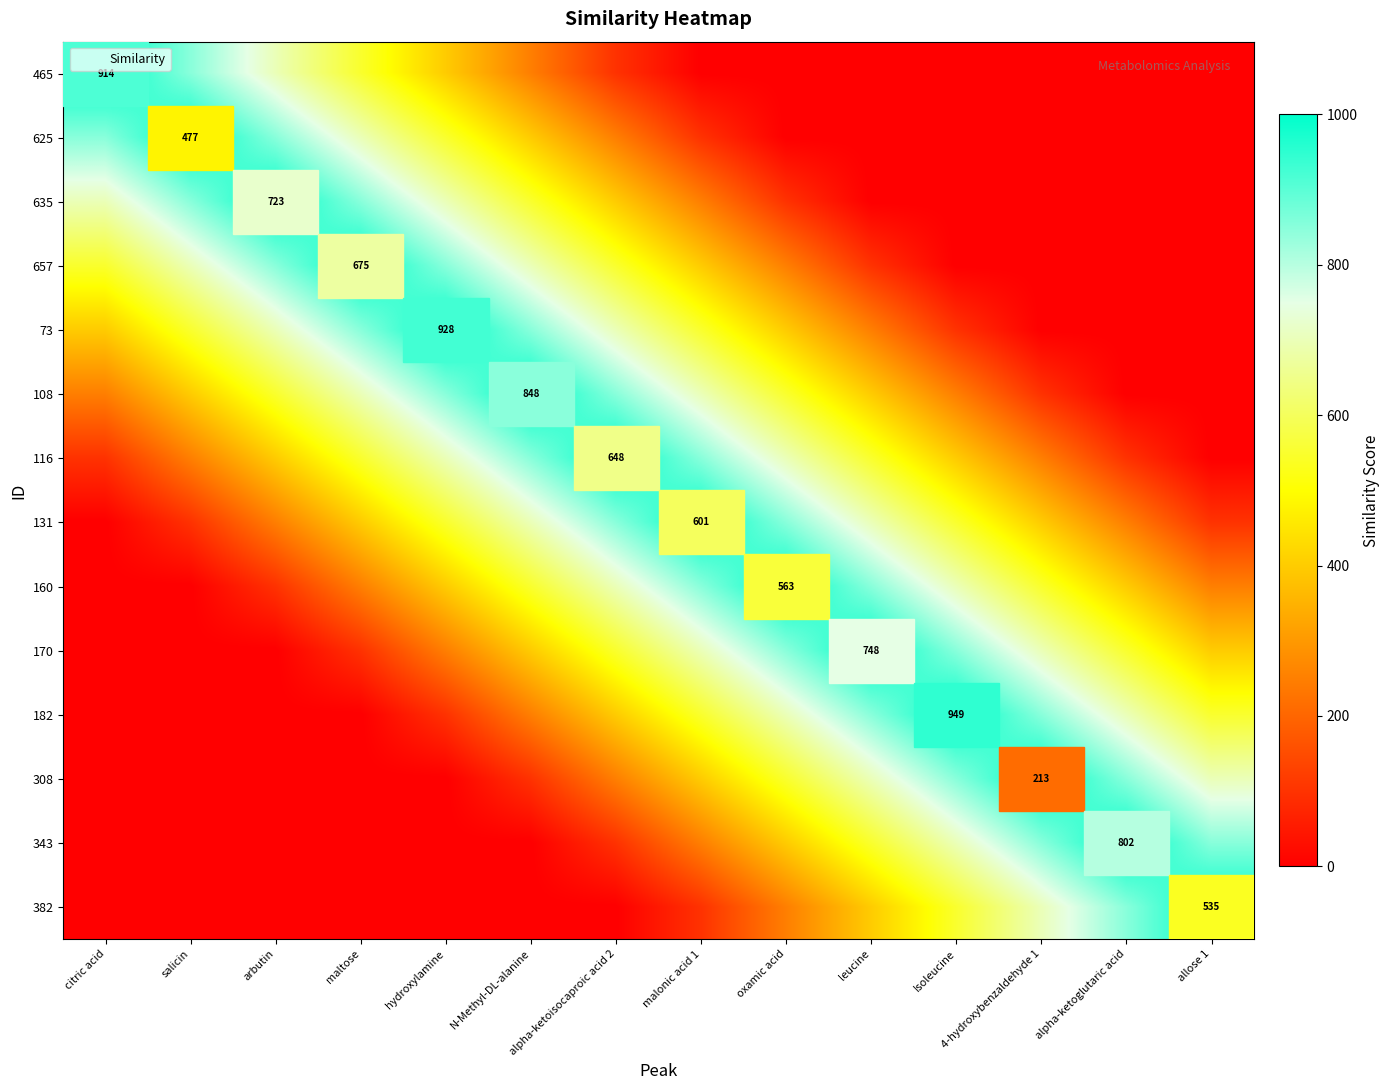

The 108 series shows 1037 at maltose. True or false?

False